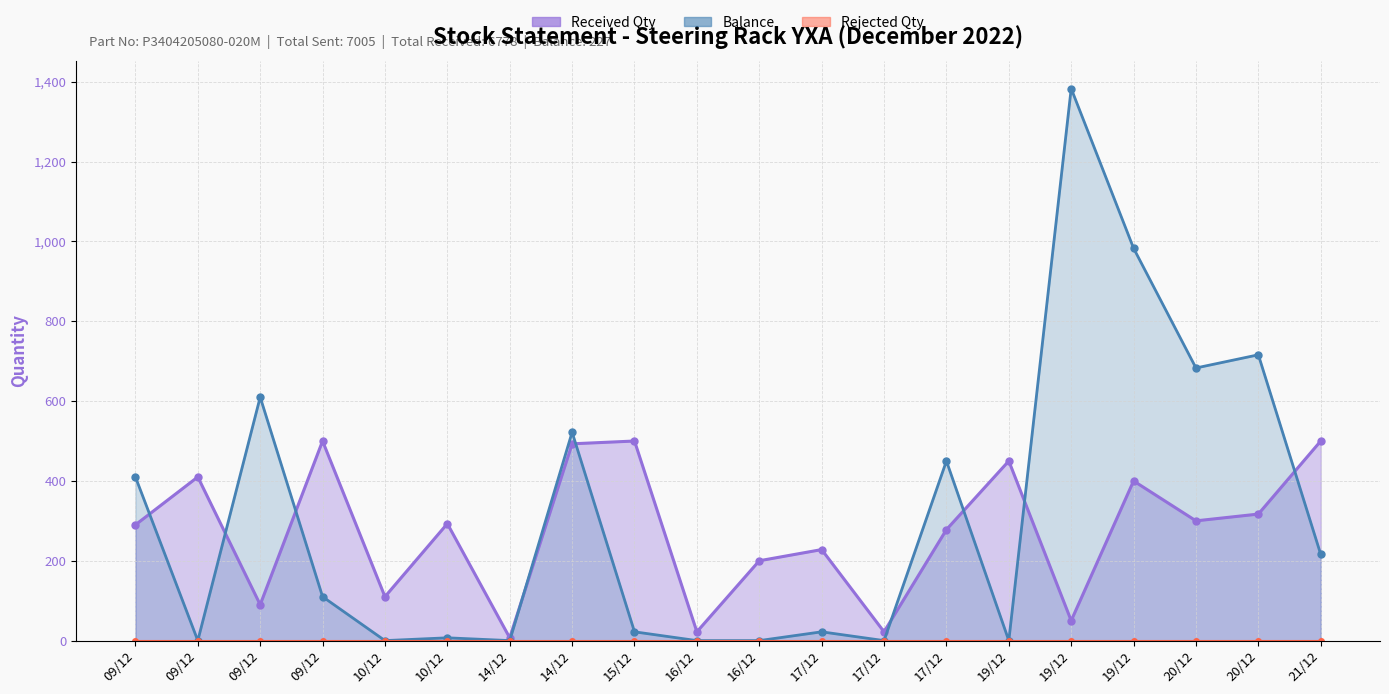

What is the value of the received_qty point at the 12th from the left?

228